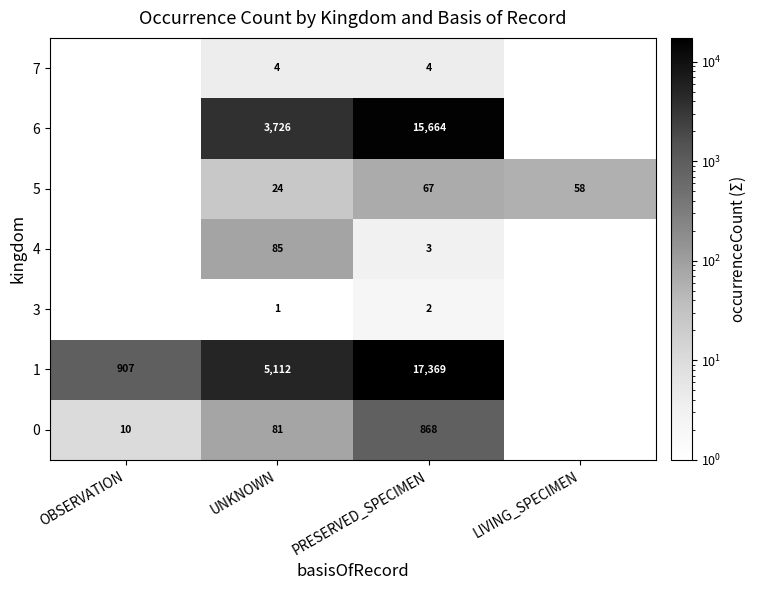

At which category does the chart reach its minimum across all series?

LIVING_SPECIMEN